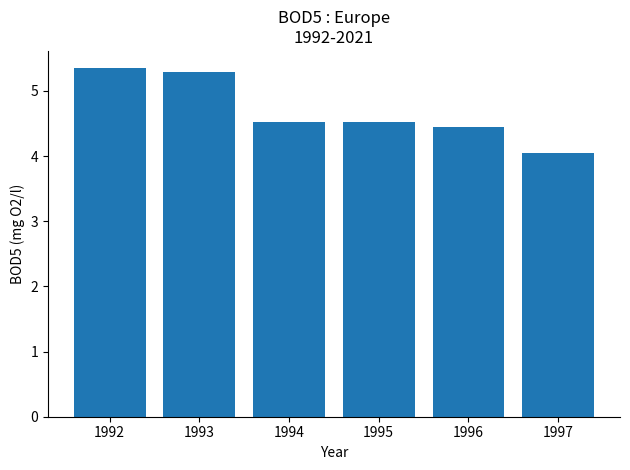

At which category does the chart reach its peak across all series?

1992